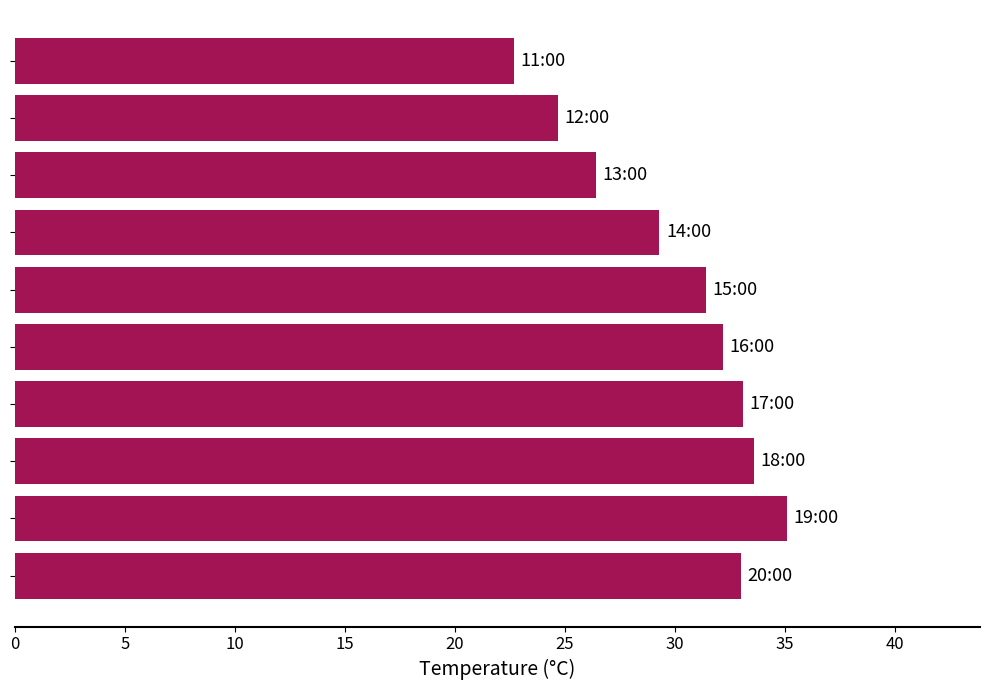

What is the greatest value displayed?

35.1